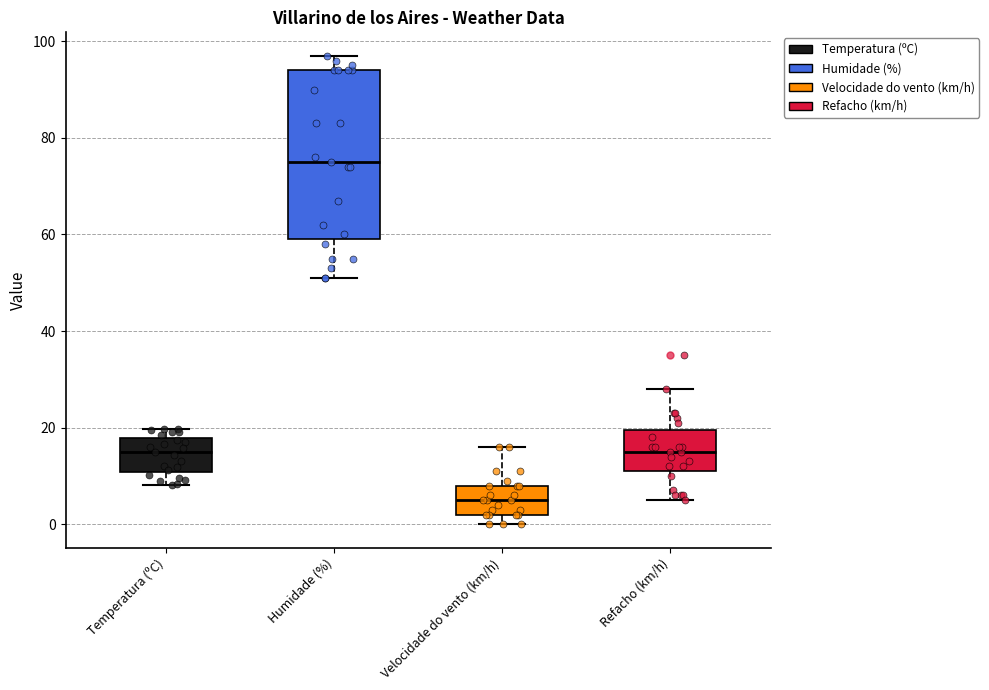

Where is the upper edge of the box for Temperatura (ºC) on the y-axis? The values are not printed on the chart, so give them approximately, as read against the axis.

18